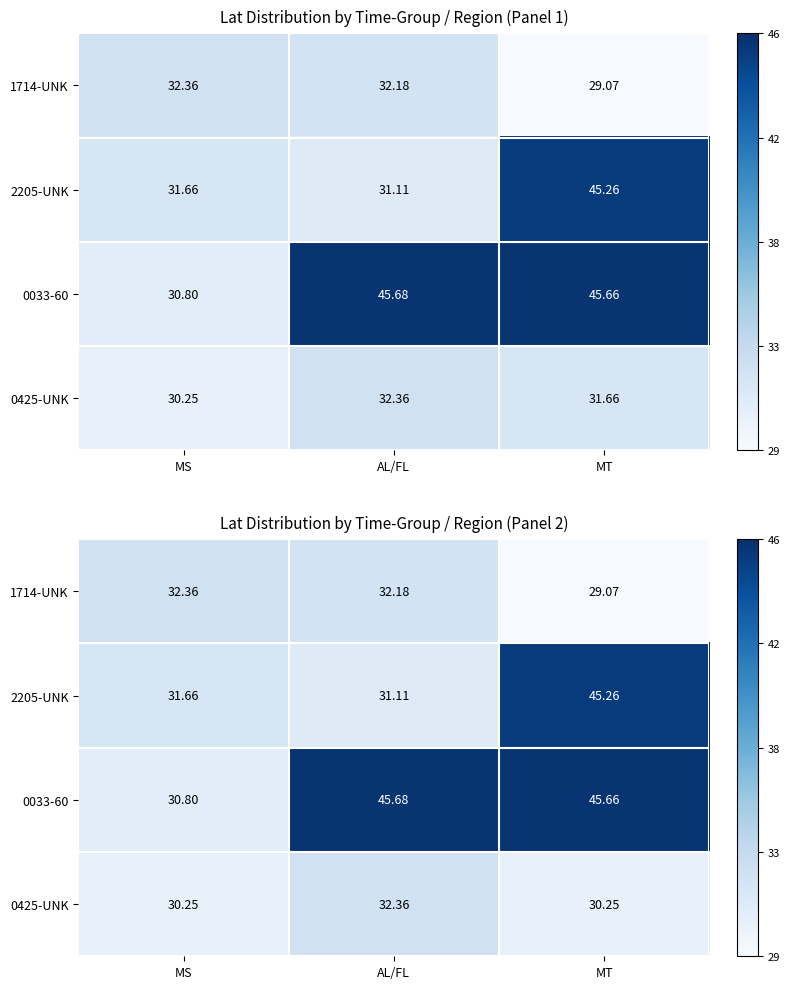

What is the difference between the 2205-UNK values at MT and AL/FL?

14.1